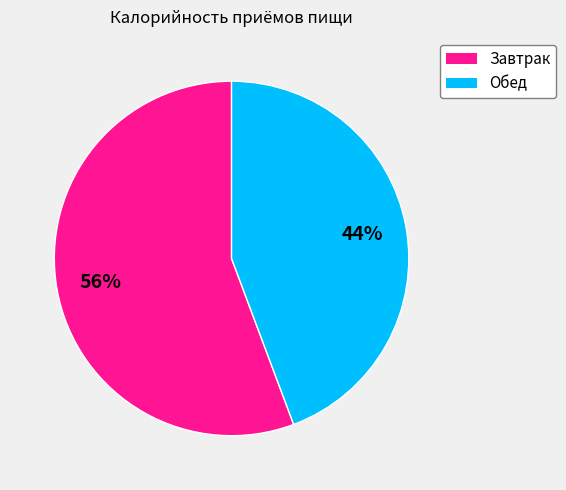

Do Завтрак and Обед together represent more than half of the pie?

Yes